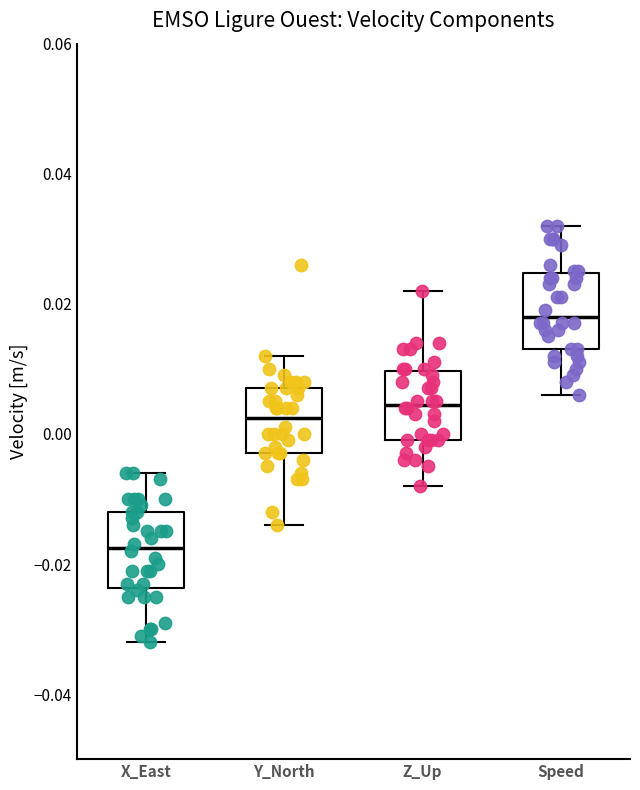

Reading left to right, read every box against the y-axis: the position of its median line, the range the box covers, and the ends of its whiskers. The values are not printed on the chart, so give them approximately, as read against the axis.

X_East: median -0.018, box -0.024 to -0.012, whiskers -0.032 to -0.006
Y_North: median 0.002, box -0.002 to 0.008, whiskers -0.014 to 0.012
Z_Up: median 0.004, box 0.000 to 0.010, whiskers -0.008 to 0.022
Speed: median 0.018, box 0.014 to 0.024, whiskers 0.006 to 0.032